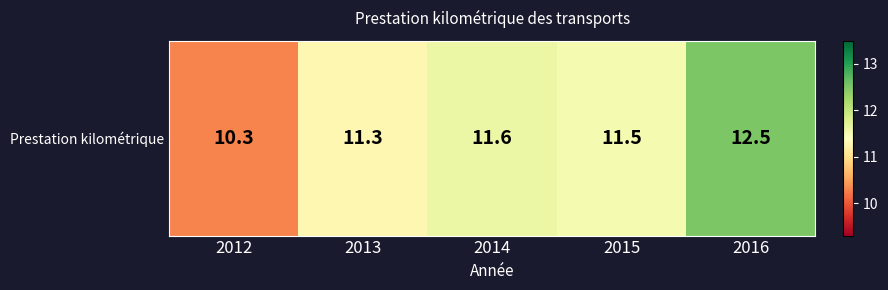

Count the values in the range 11 to 12.

3